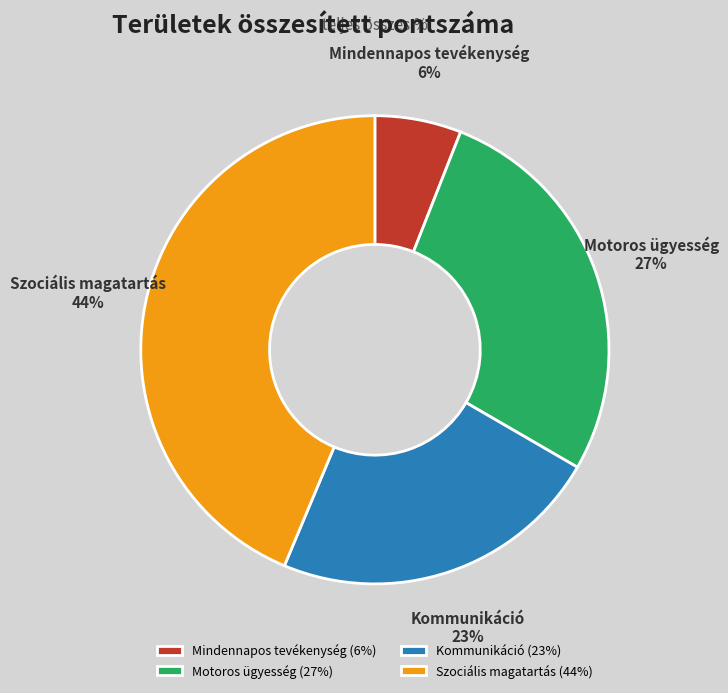

The Motoros ügyesség slice represents 27% of the pie. True or false?

True